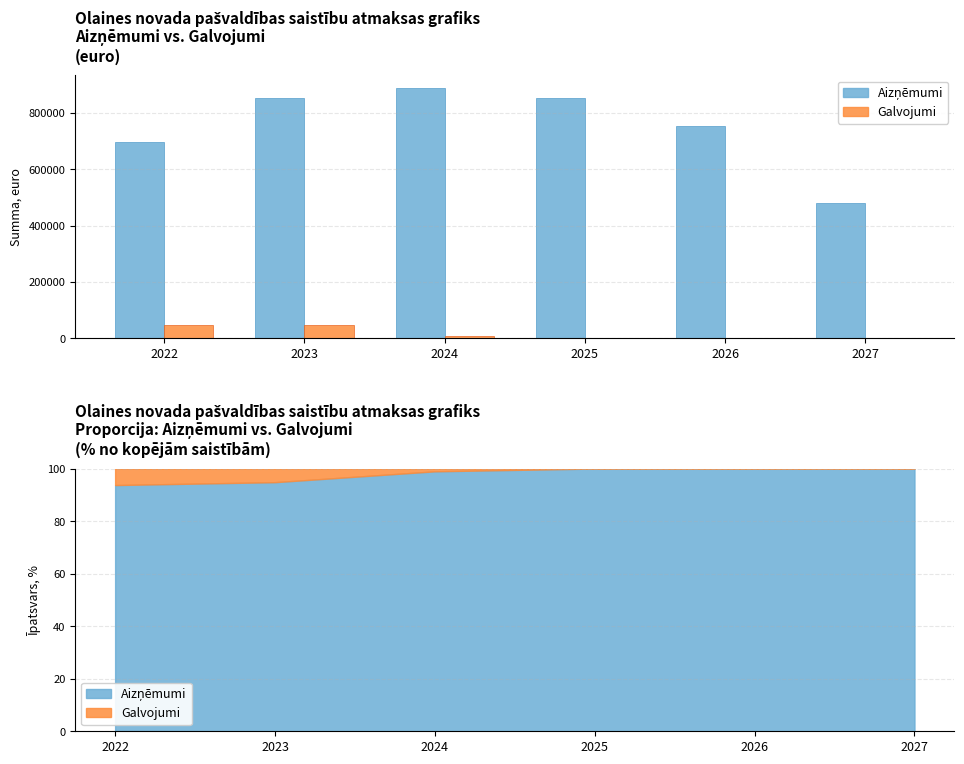

Which series has the largest total across all categories?

Aizņēmumi